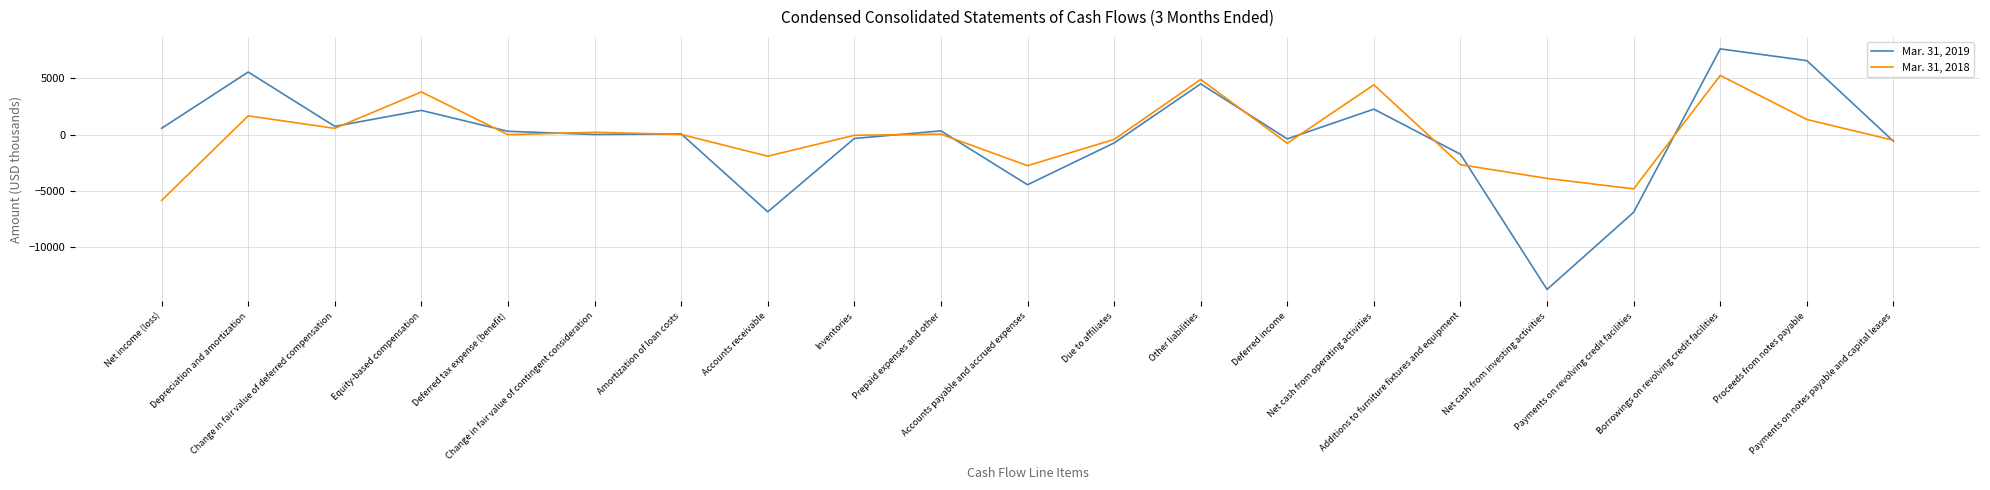

How many series are shown in this chart?

2